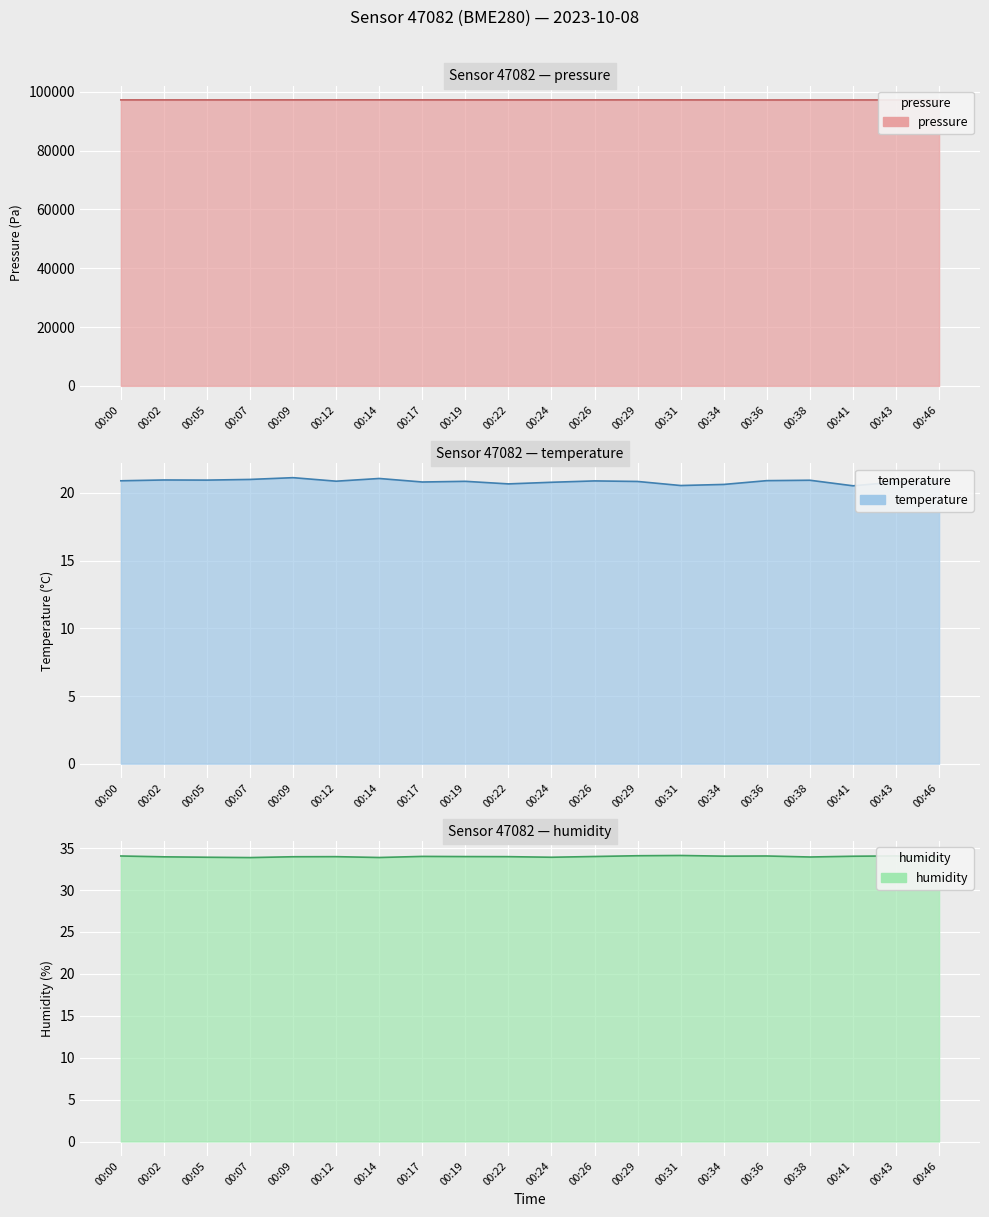

Which label corresponds to the largest value in the chart?

00:14